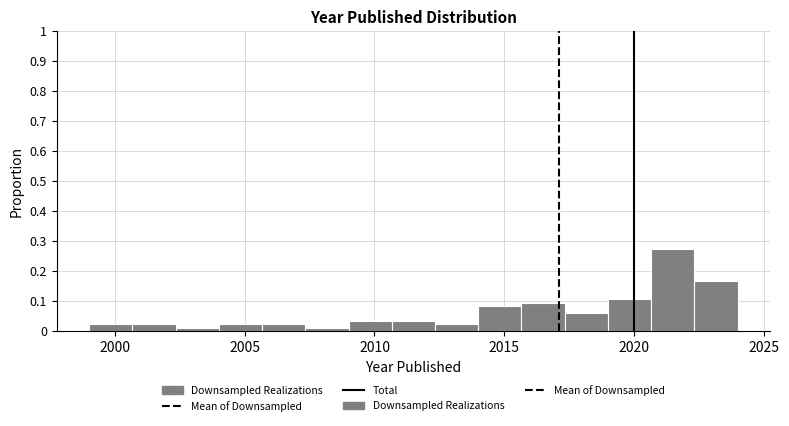

Around what value on the x-axis is the tallest bar? Give the approximate position of its centre, as read against the axis.

2021.5